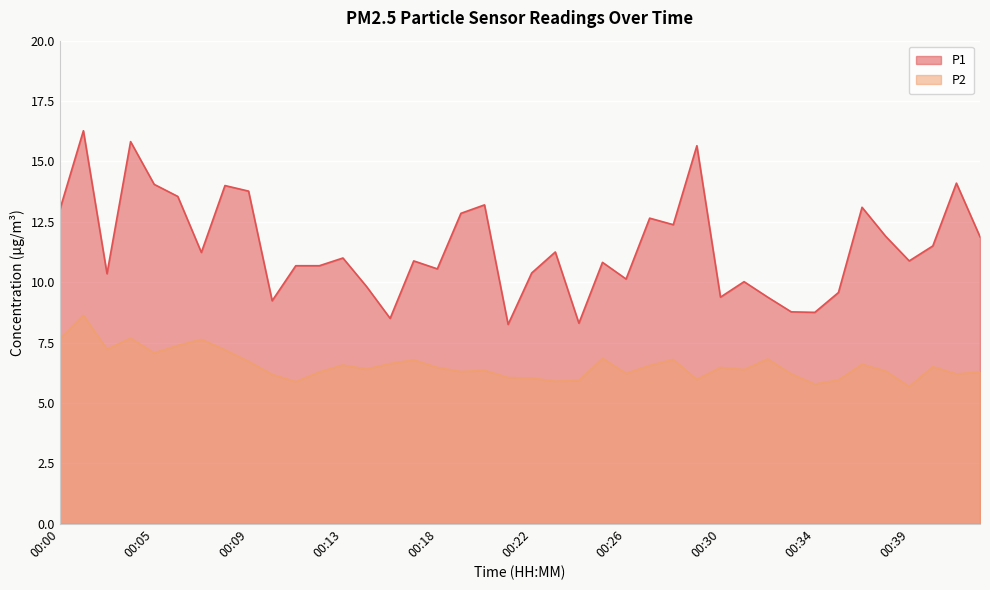

Reading left to right, list all the values displayed in this chart.

P1: 13.0	16.3	10.3	15.8	14.1	13.6	11.2	14.0	13.8	9.2	10.7	10.7	11.0	9.8	8.5	10.9	10.6	12.8	13.2	8.2	10.4	11.2	8.3	10.8	10.1	12.7	12.4	15.7	9.4	10.0	9.4	8.8	8.8	9.6	13.1	11.9	10.9	11.5	14.1	11.9
P2: 7.7	8.6	7.2	7.7	7.1	7.4	7.6	7.2	6.7	6.2	5.9	6.3	6.6	6.4	6.6	6.8	6.5	6.3	6.3	6.0	6.0	5.9	5.9	6.8	6.2	6.5	6.8	6.0	6.5	6.4	6.8	6.2	5.8	6.0	6.6	6.3	5.7	6.5	6.2	6.3